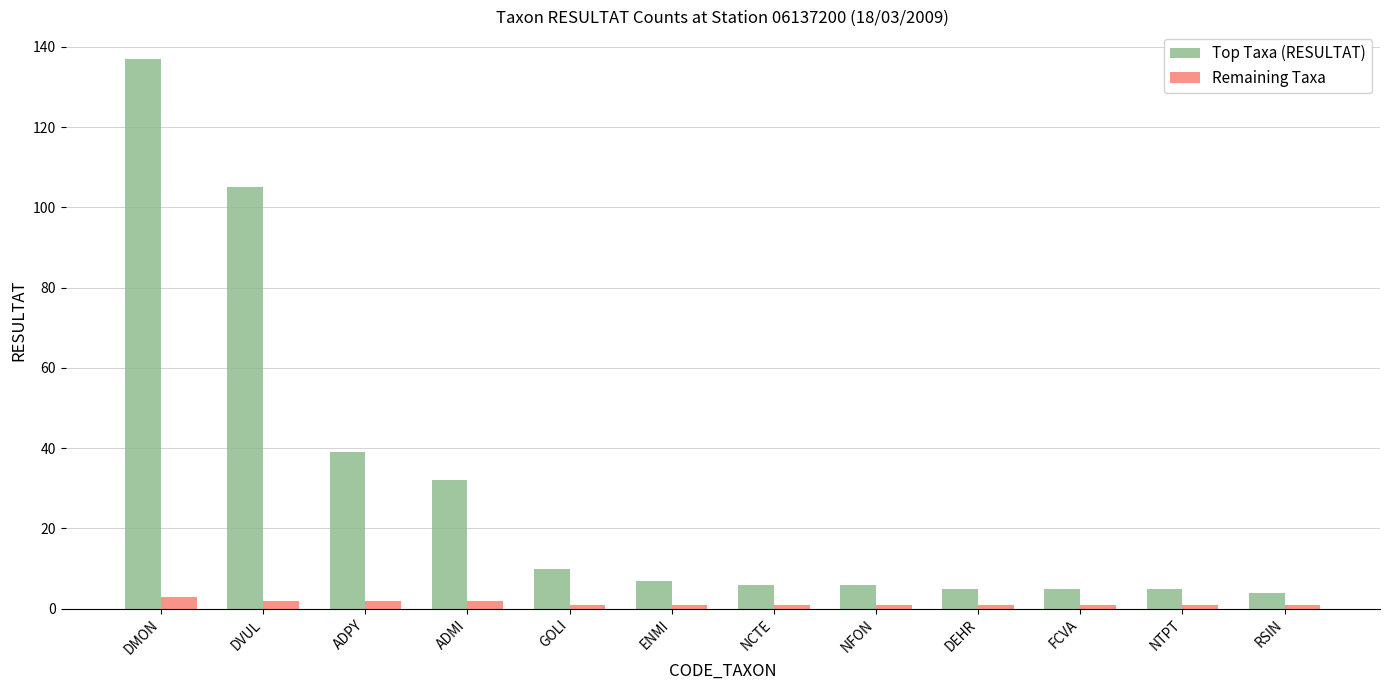

How many bars are there in each group?

2